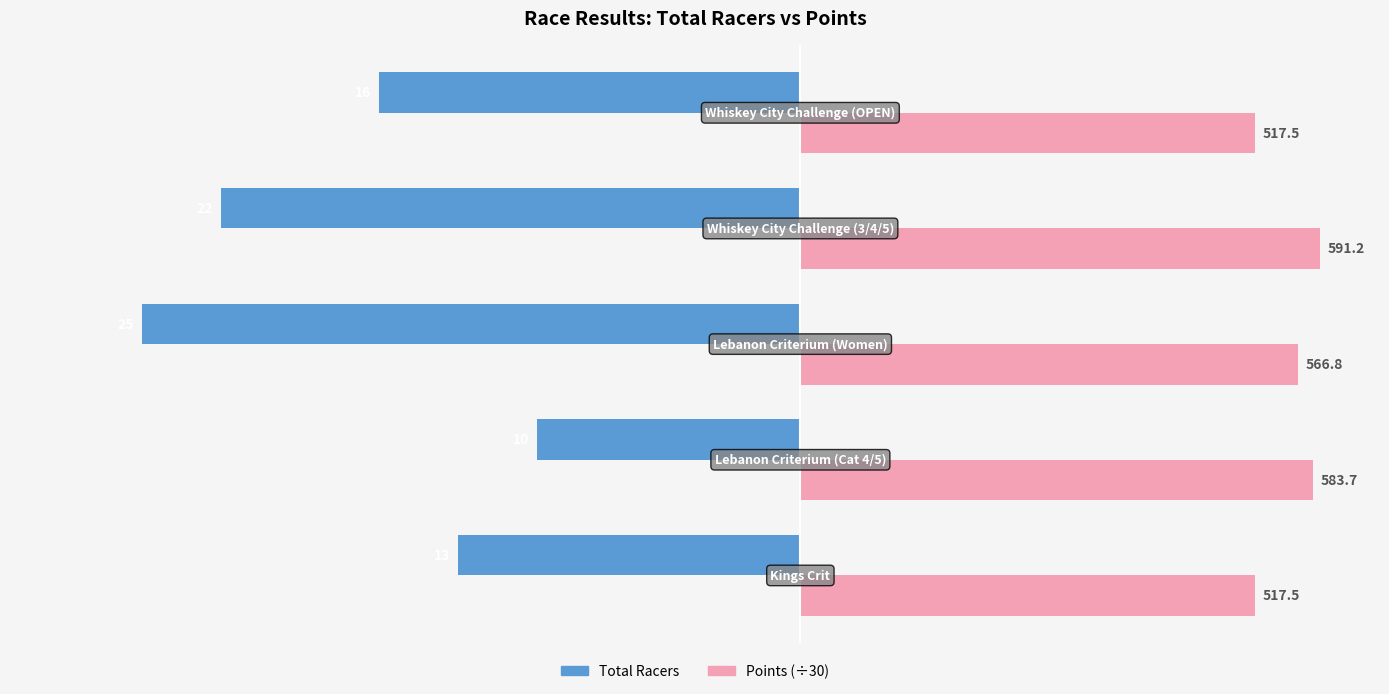

What is the value of the Points bar at the 3rd from the left?

18.9